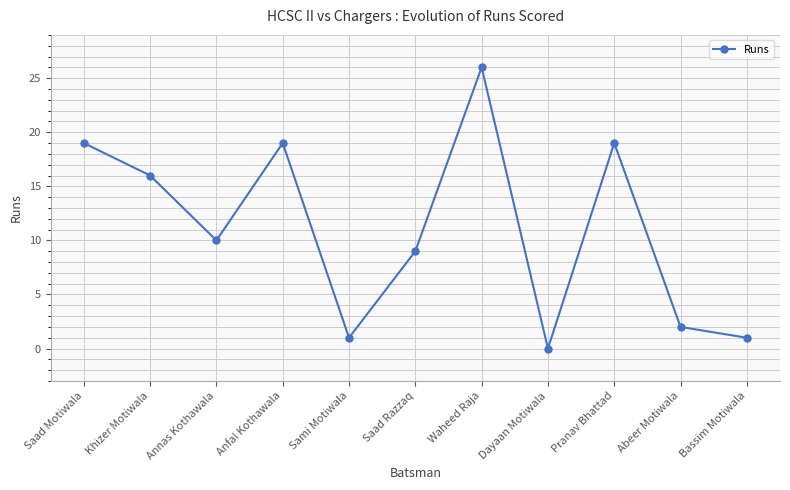

What is the change in value from Annas Kothawala to Abeer Motiwala?

-8